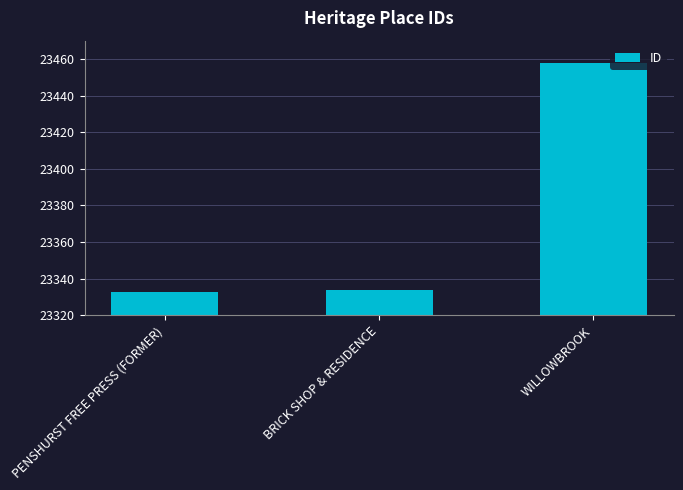

Does the chart contain any negative values?

No